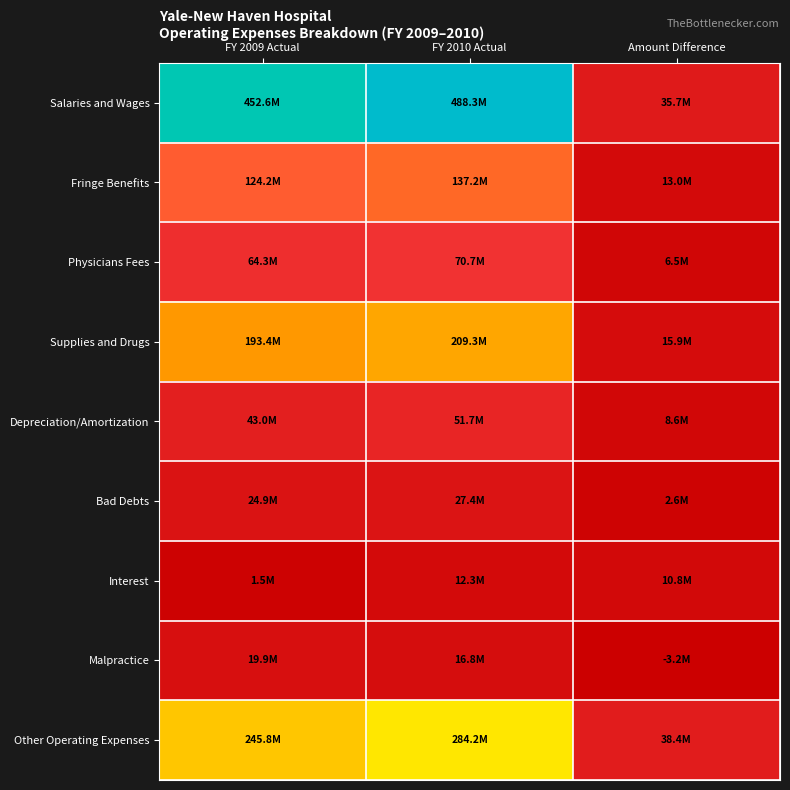

Reading left to right, transcribe all the data shown in this chart.

Salaries and Wages: FY 2009 Actual=452606000	FY 2010 Actual=488275000	Amount Difference=35669000
Fringe Benefits: FY 2009 Actual=124181000	FY 2010 Actual=137200000	Amount Difference=13019000
Physicians Fees: FY 2009 Actual=64272000	FY 2010 Actual=70728000	Amount Difference=6456000
Supplies and Drugs: FY 2009 Actual=193416000	FY 2010 Actual=209331000	Amount Difference=15915000
Depreciation/Amortization: FY 2009 Actual=43050000	FY 2010 Actual=51660000	Amount Difference=8610000
Bad Debts: FY 2009 Actual=24873000	FY 2010 Actual=27440000	Amount Difference=2567000
Interest: FY 2009 Actual=1549000	FY 2010 Actual=12306000	Amount Difference=10757000
Malpractice: FY 2009 Actual=19909000	FY 2010 Actual=16754000	Amount Difference=-3155000
Other Operating Expenses: FY 2009 Actual=245840000	FY 2010 Actual=284242000	Amount Difference=38402000